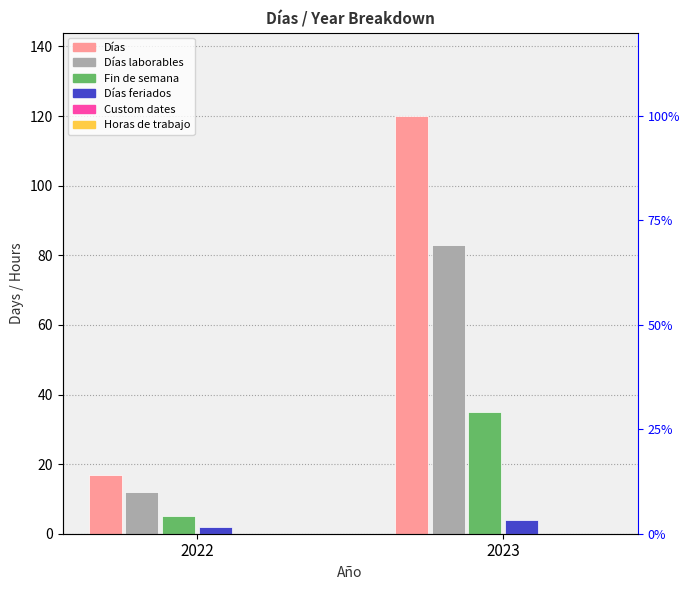

At 2022, list the series in order from smallest to largest.

Custom dates, Horas de trabajo, Días feriados, Fin de semana, Días laborables, Días